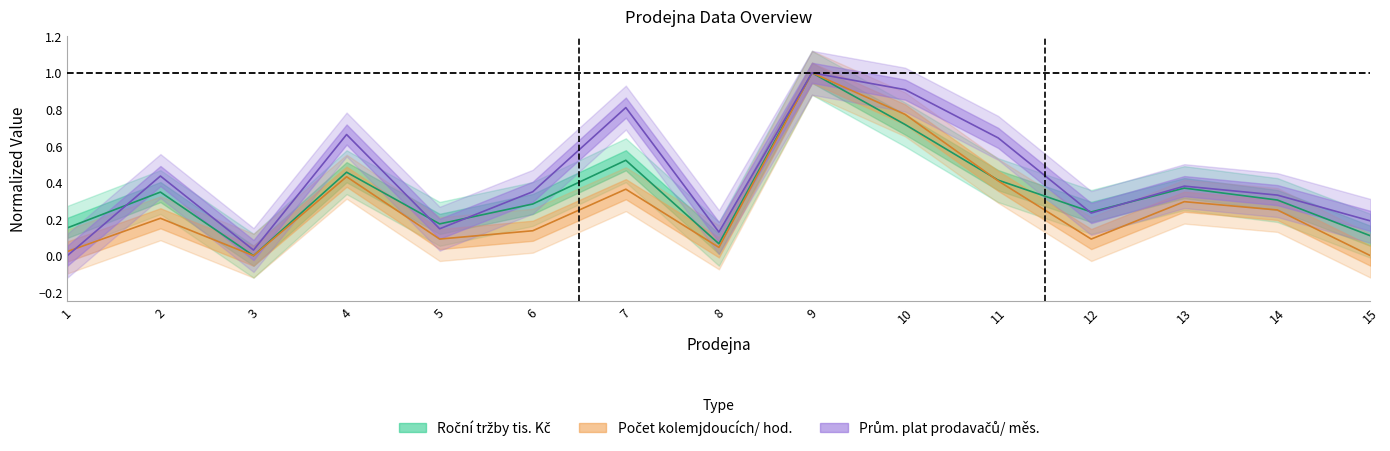

Where is the first local minimum for Počet kolemjdoucích/ hod.?

3